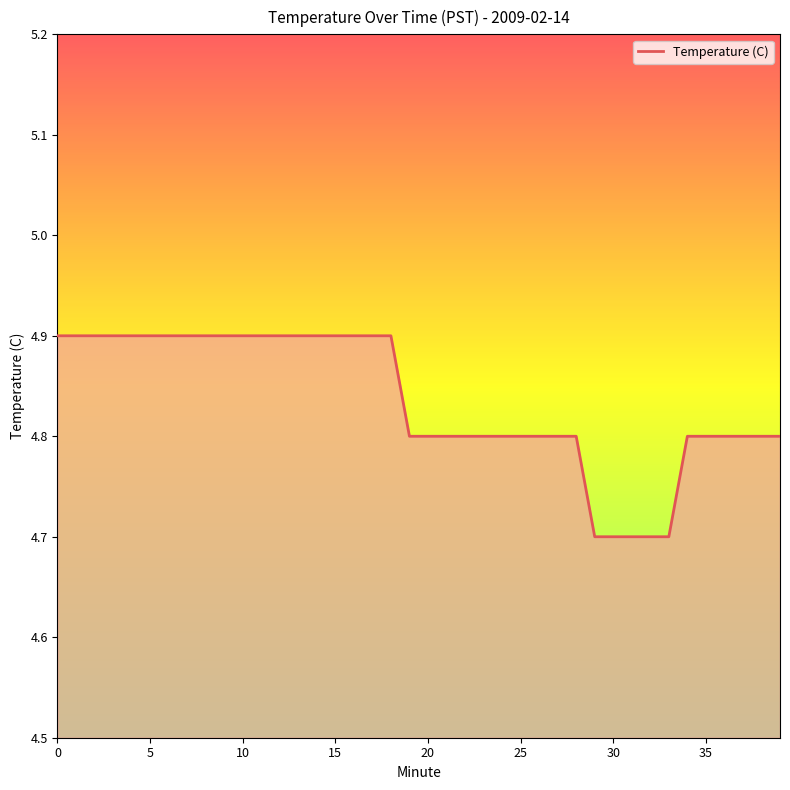

What is the greatest value displayed?

4.9